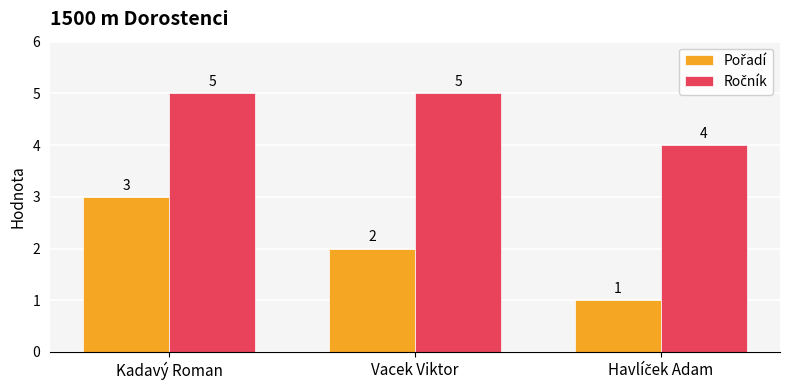

At which category is the sum across all series the highest?

Kadavý Roman